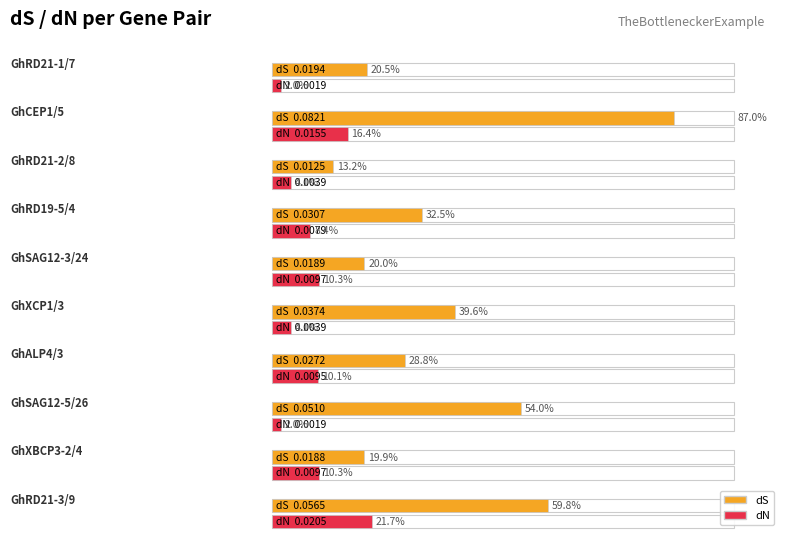

The value of dS at GhCEP1/5 is 0.1. True or false?

False